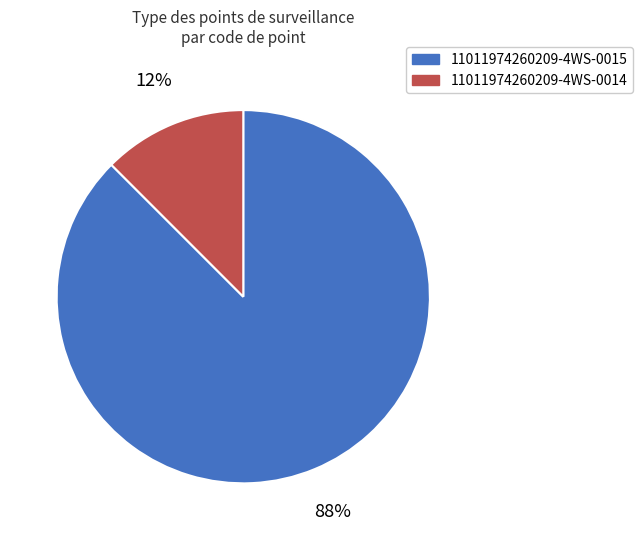

Does 11011974260209-4WS-0015 represent more than half of the total?

Yes